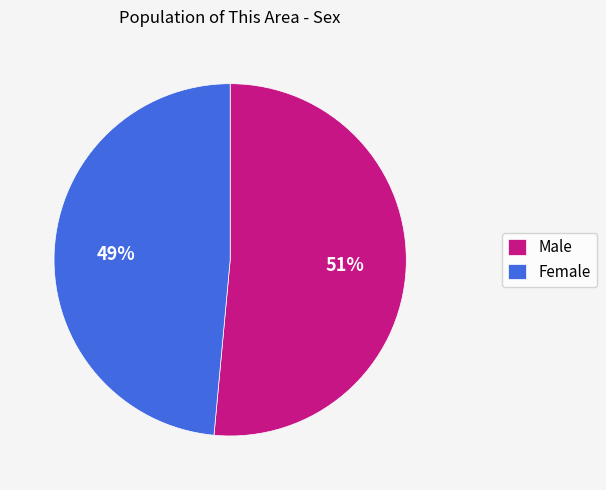

Is the sum of Male and Female greater than half?

Yes